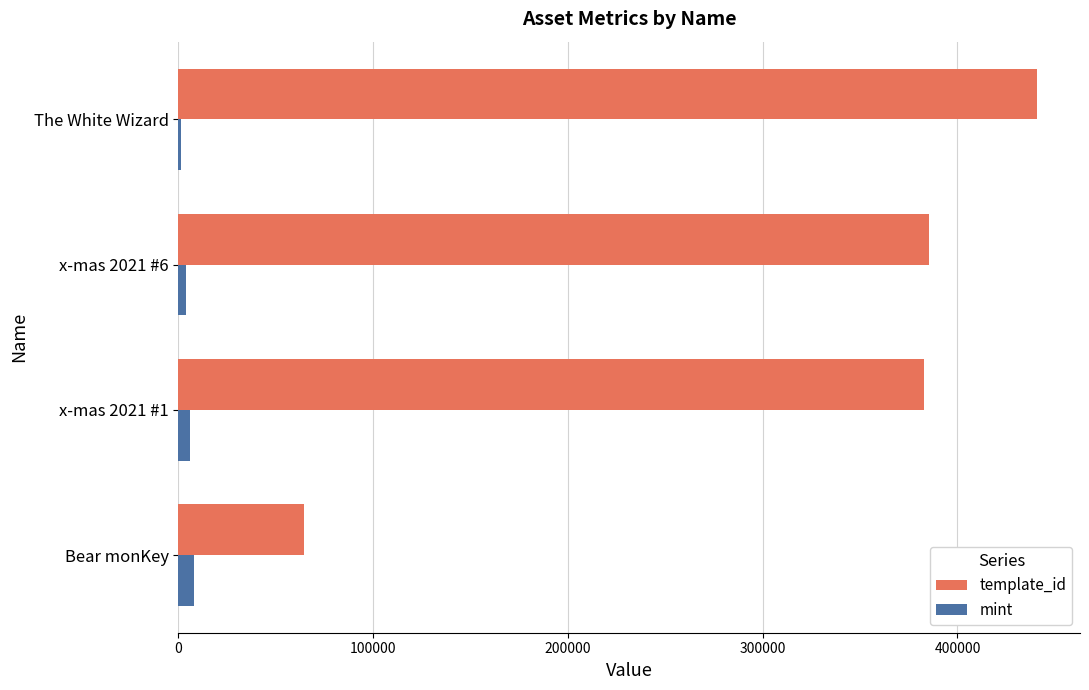

Which series changed the most between x-mas 2021 #1 and The White Wizard?

template_id